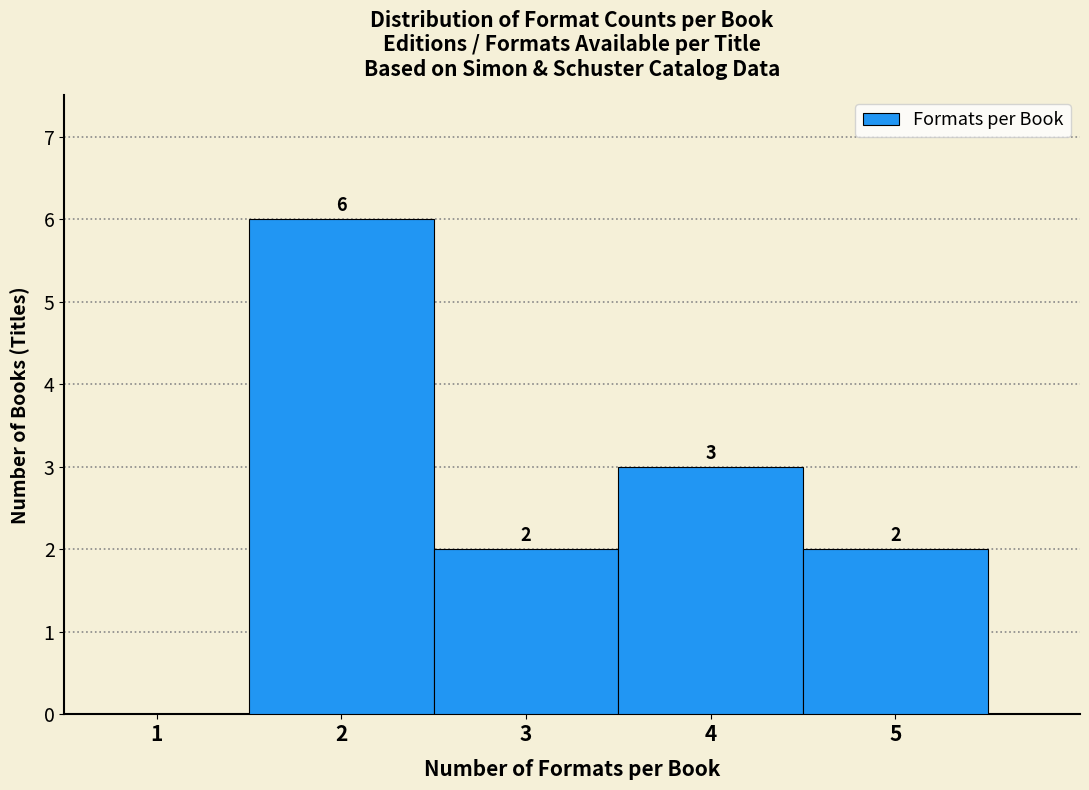

Which range on the x-axis has the tallest bar?

1.5 to 2.5